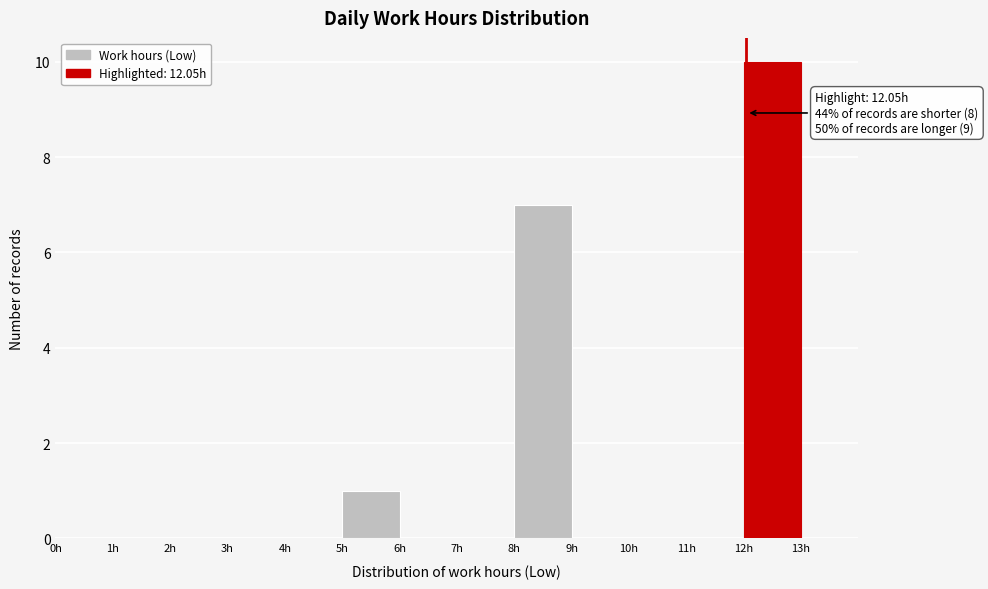

Which range on the x-axis has the tallest bar?

12 to 13